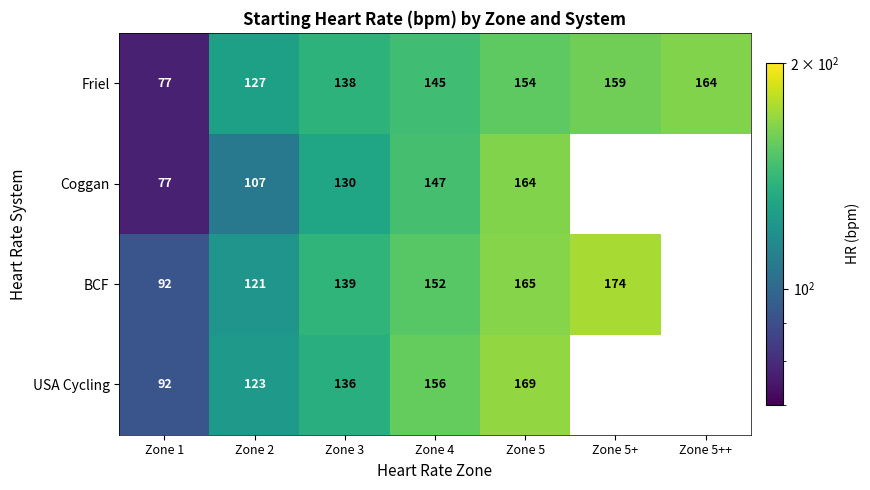

What is the difference between the highest and lowest values at Zone 3?

9.0